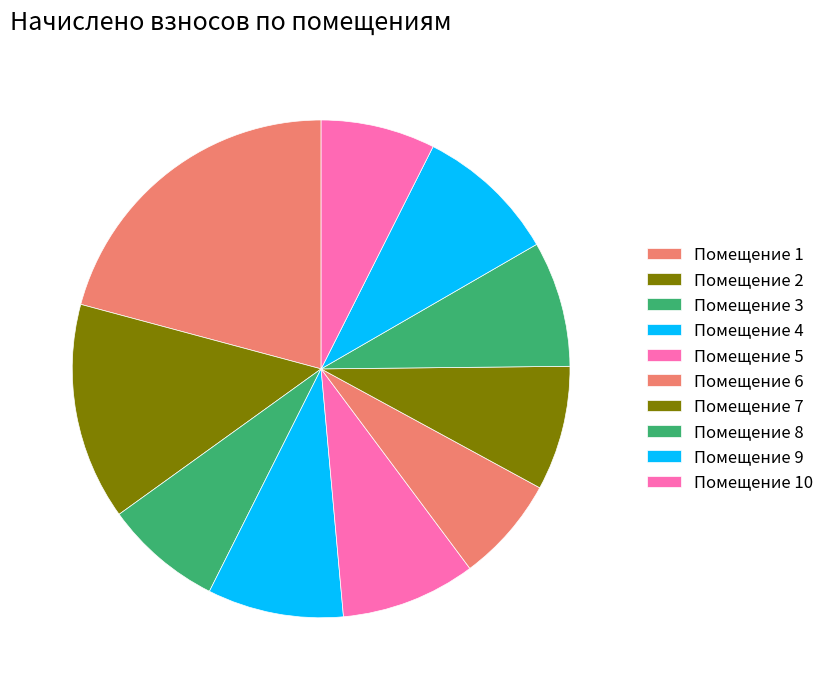

How many segments does this pie chart have?

10